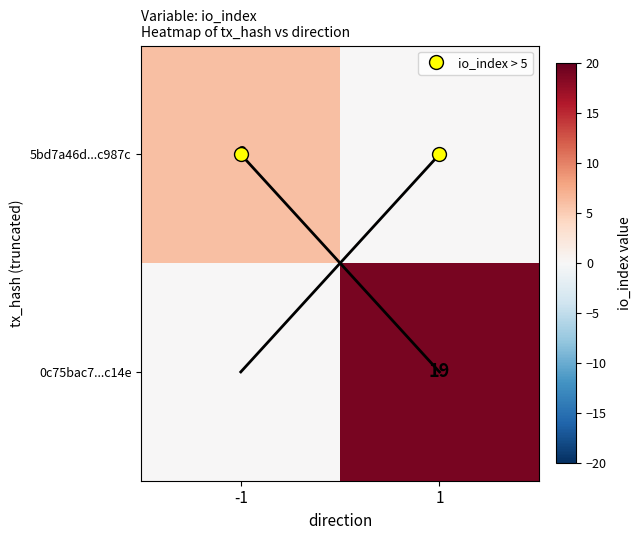

The 0c75bac7...c14e series shows 1.0 at -1. True or false?

True